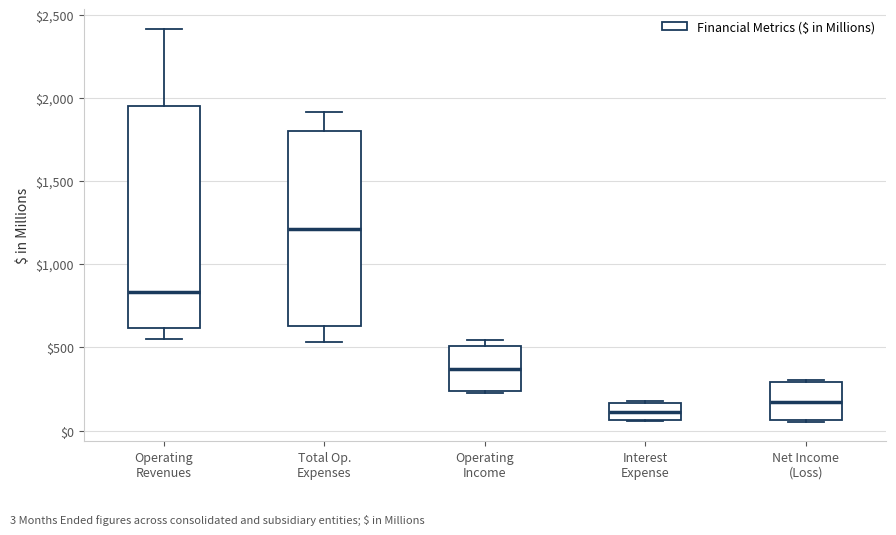

Comparing the boxes themselves (not the whiskers), which one is the tallest?

Operating Revenues